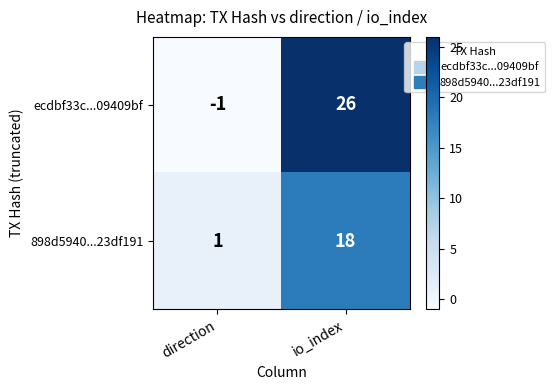

Which label corresponds to the smallest value in the chart?

direction